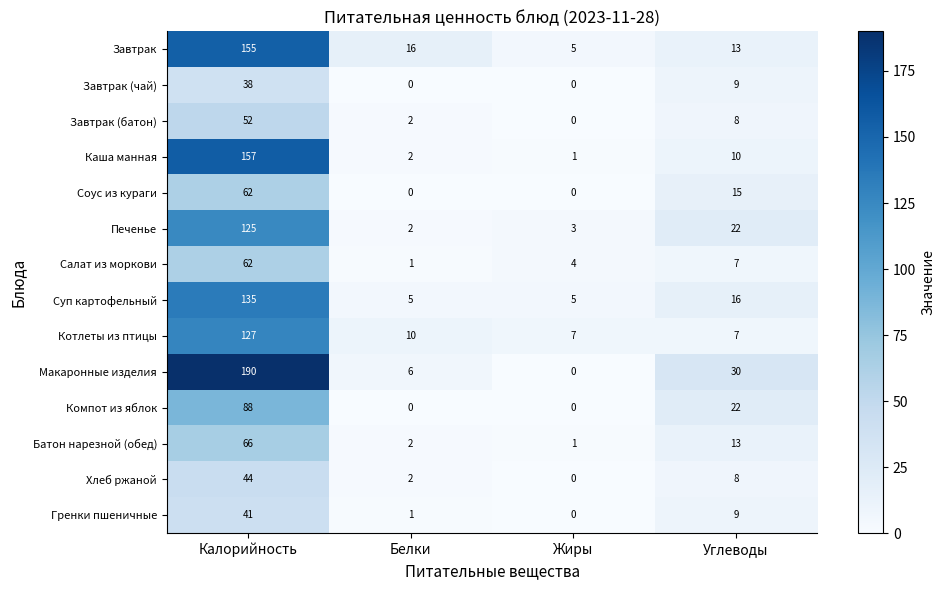

Which series has the largest range (max minus min)?

Макаронные изделия